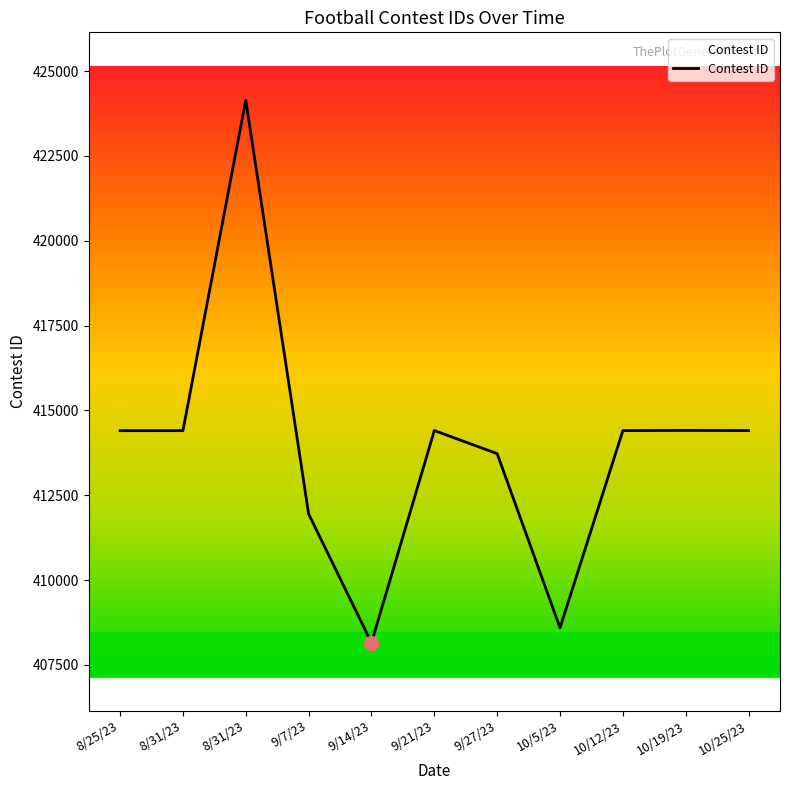

How many lines are shown in the chart?

1